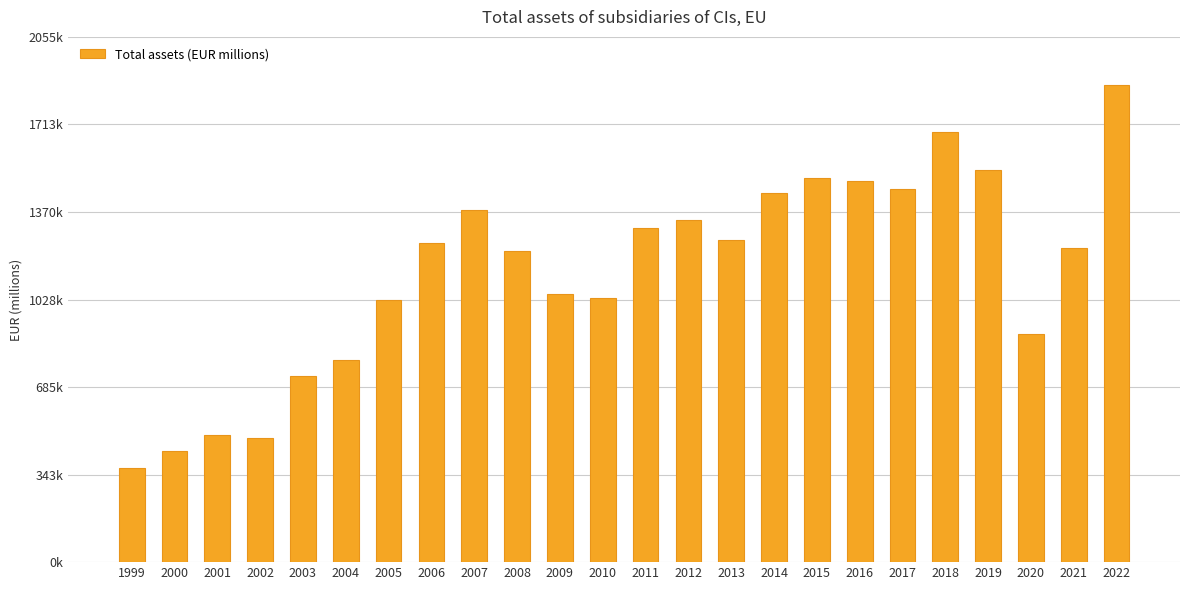

What is the sum of the values at 2020 and 2000?

1327403.8